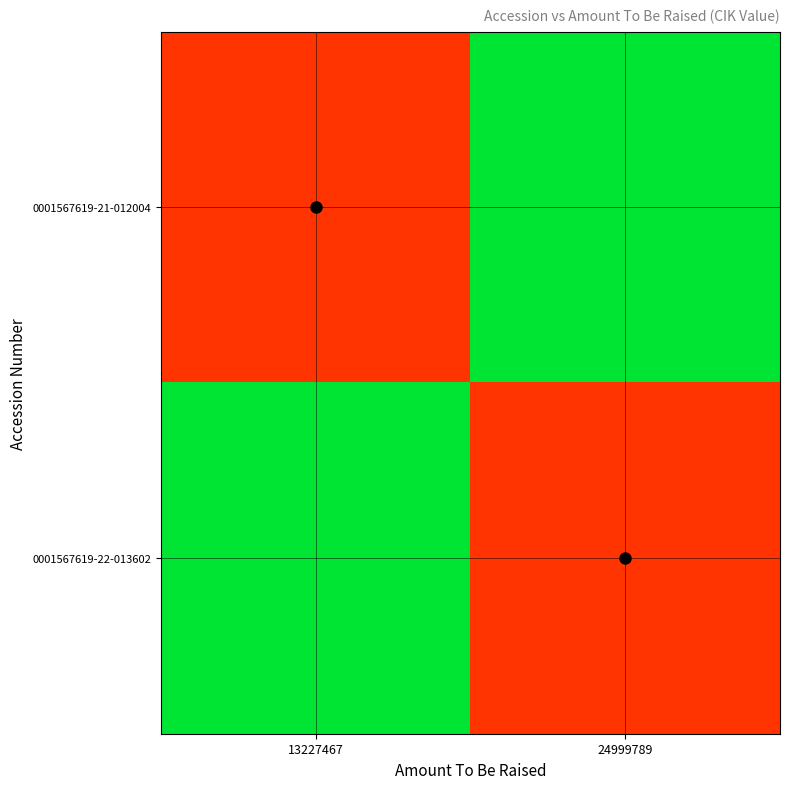

What is the total value across all series at 13227467?

1860170